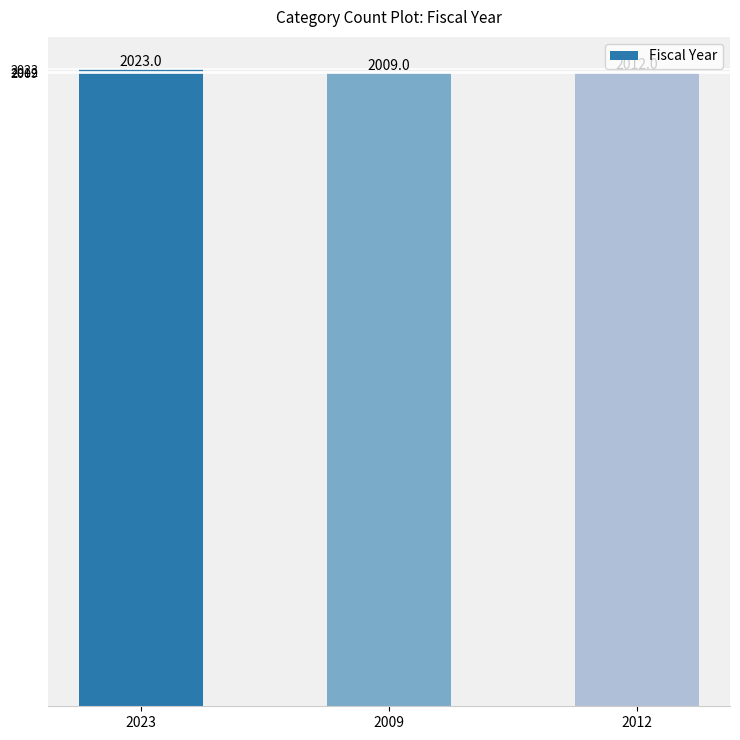

How many series are shown in this chart?

1